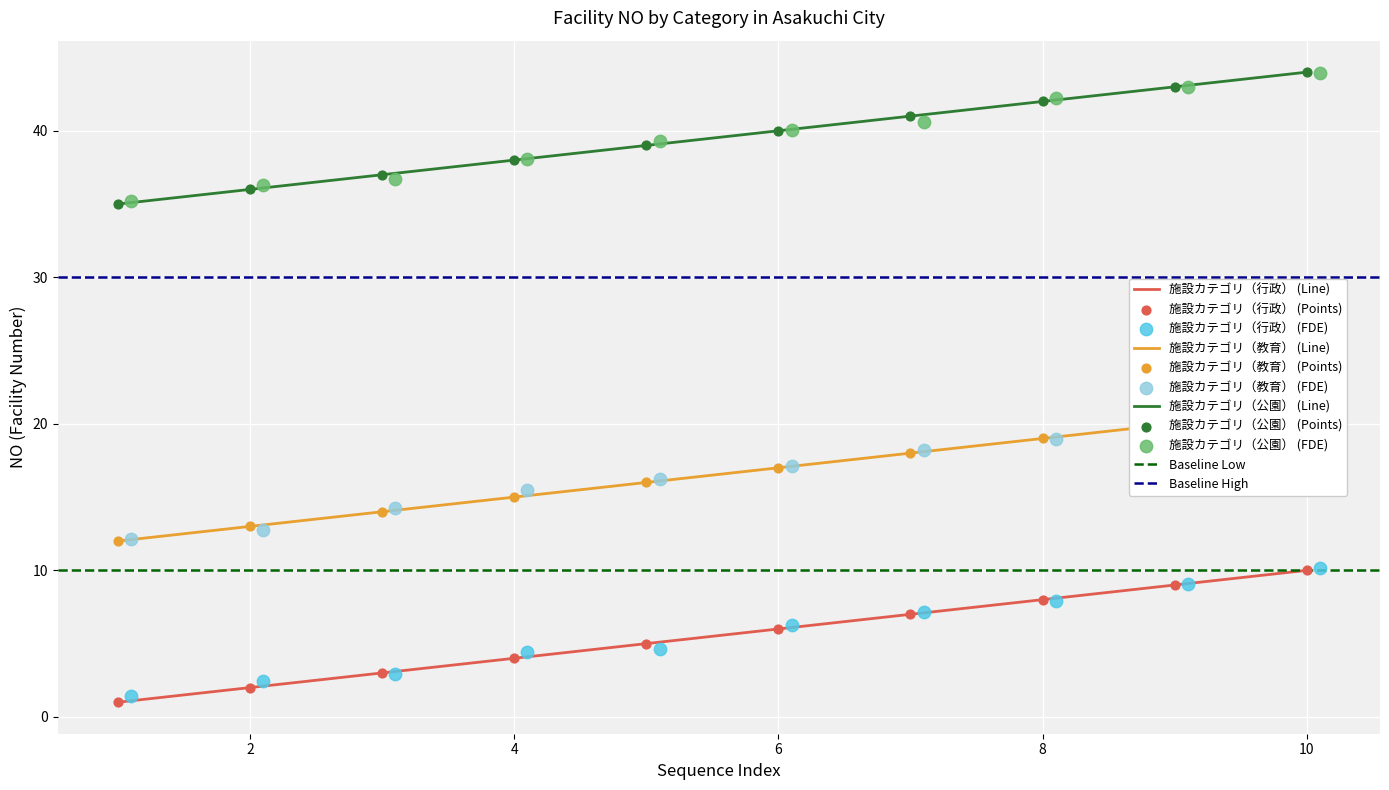

At which category is the sum across all series the highest?

10